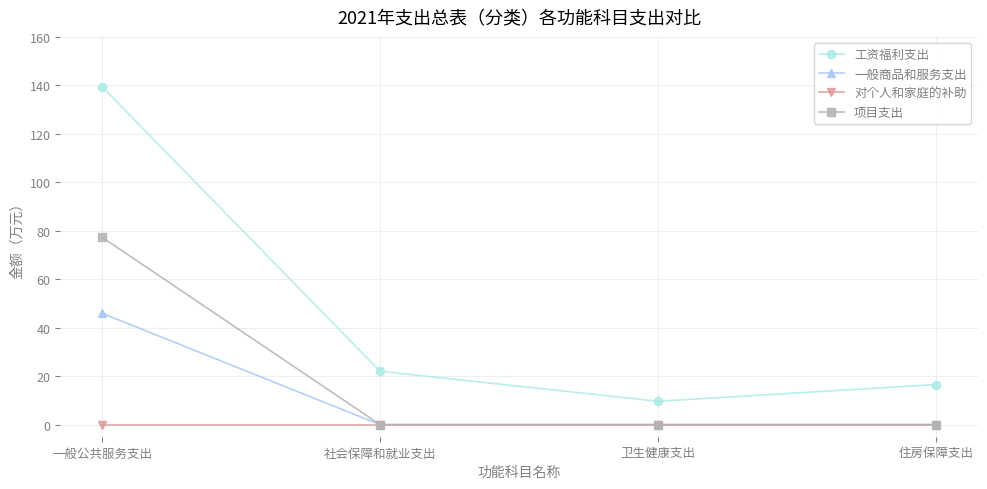

At which label does 工资福利支出 first exceed 22?

一般公共服务支出